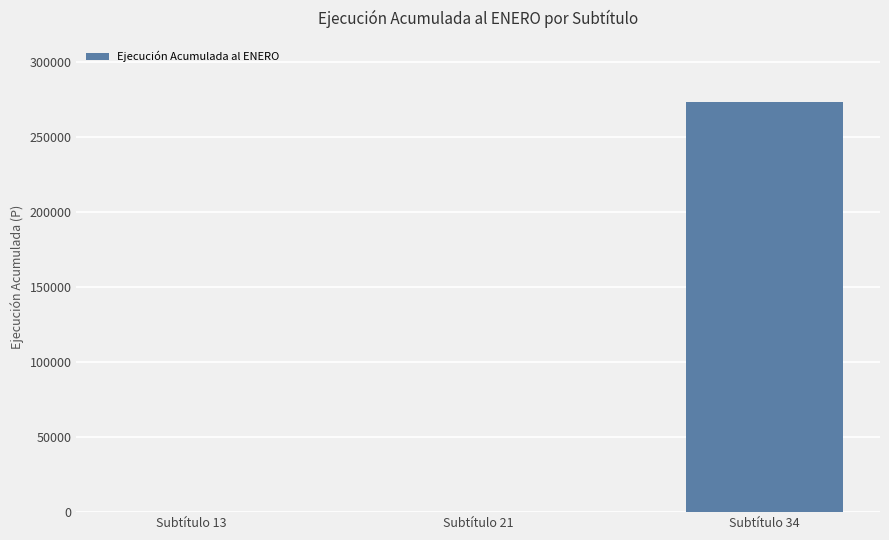

How many data points are above 0?

1